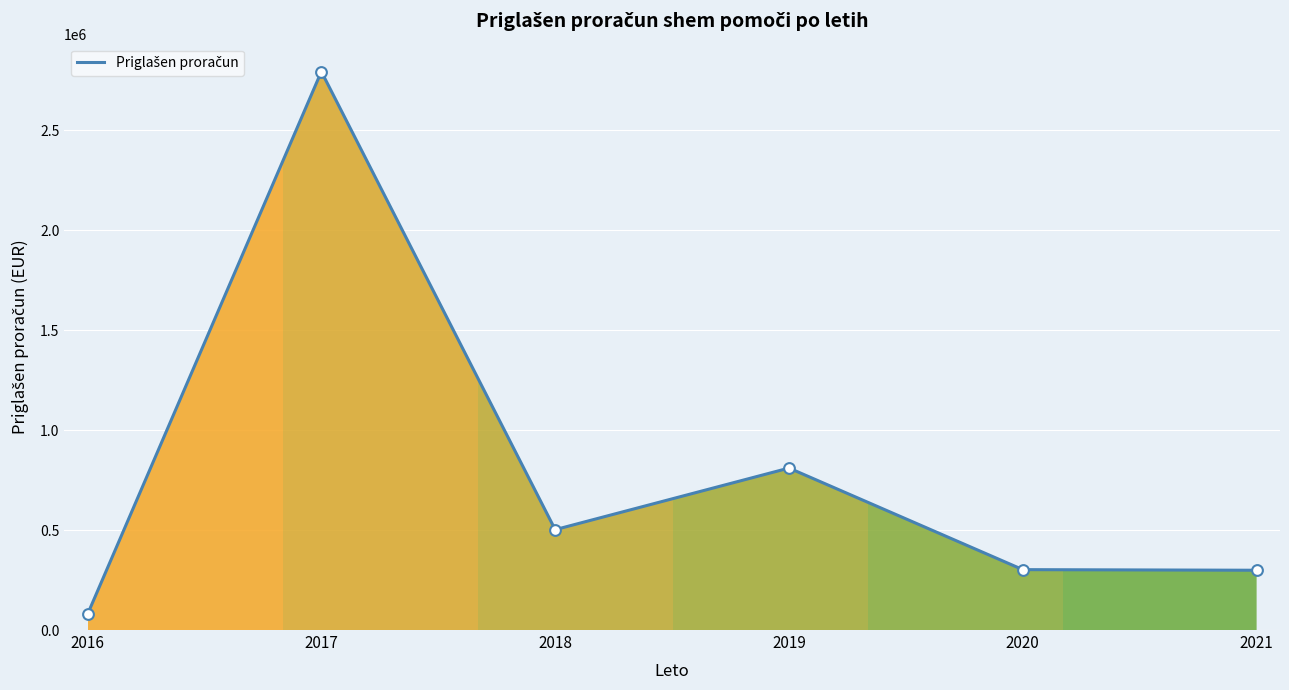

Approximately how many times larger is the value at 2019 compared to 2021?

2.7